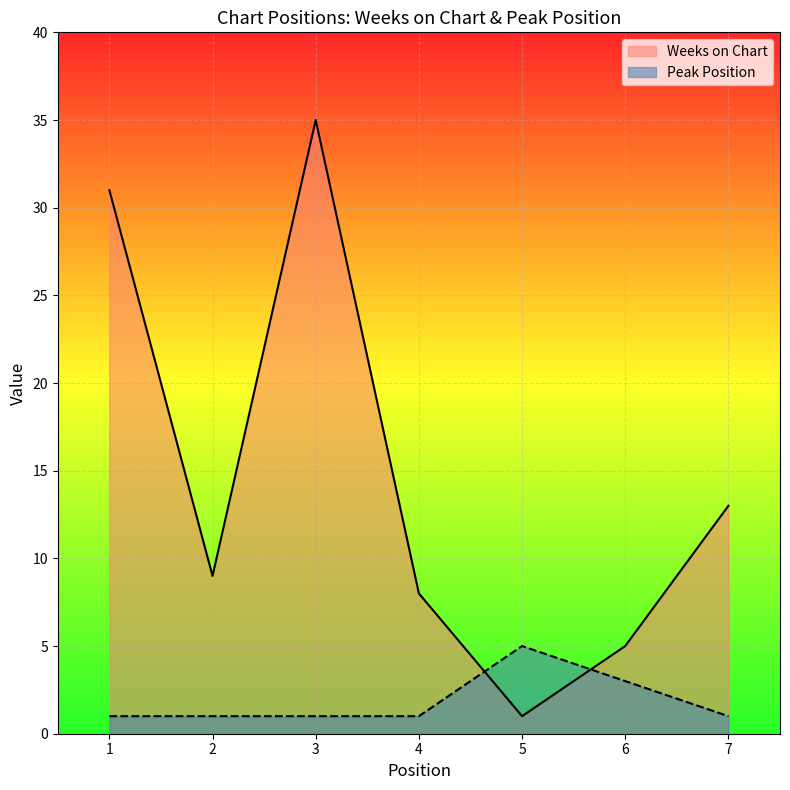

True or false: Peak Position and Weeks on Chart intersect in this chart.

True